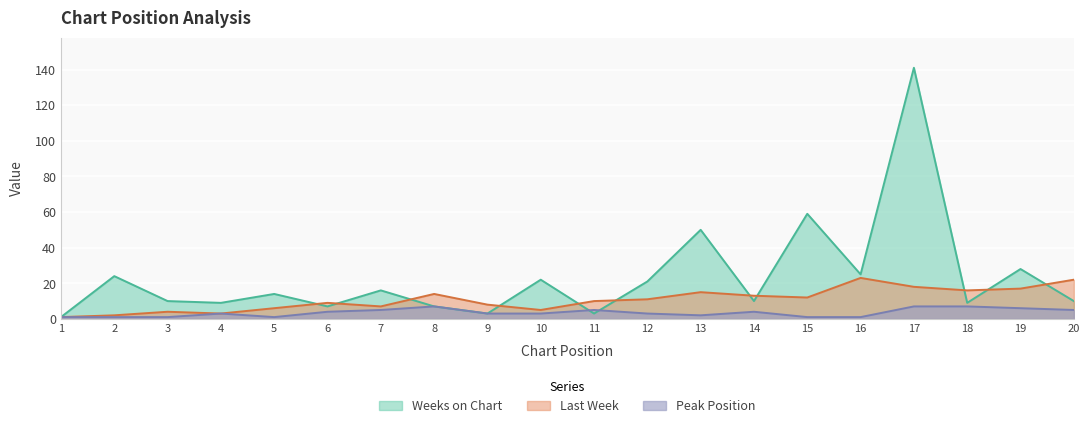

What is the total value across all series at 3?

15